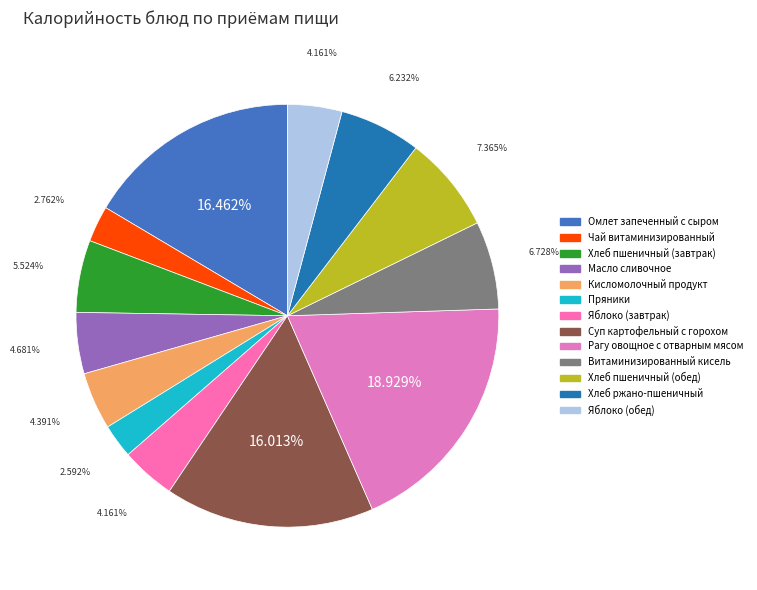

Do Суп картофельный с горохом and Пряники together represent more than half of the pie?

No